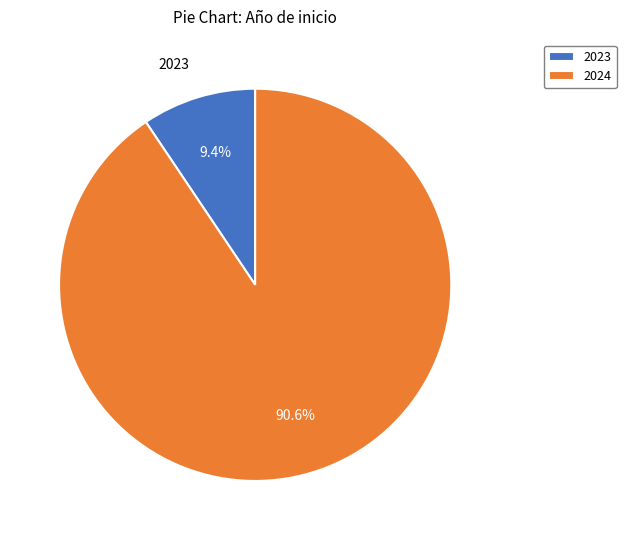

How many slices are in this pie chart?

2